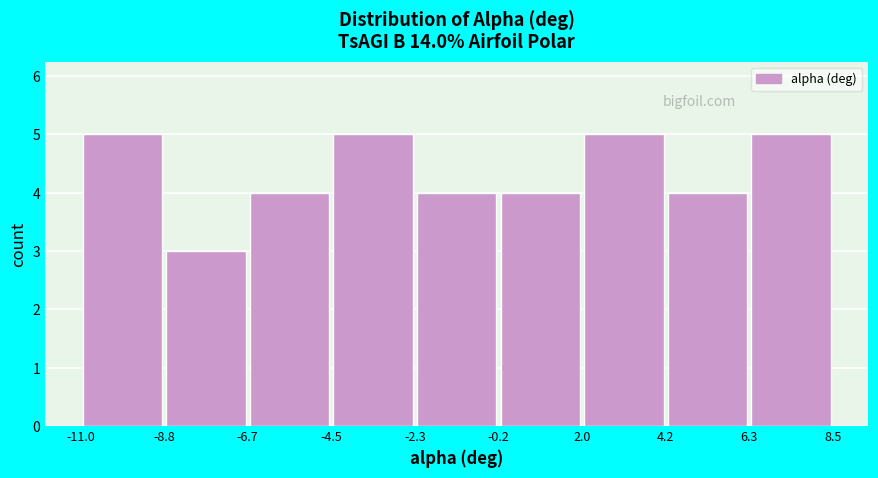

Reading left to right, list every bar in this chart as the range it spans on the x-axis followed by its height. The values are not printed on the chart, so give them approximately, as read against the axis.

-11.0 to -8.8: 5
-8.8 to -6.7: 3
-6.7 to -4.5: 4
-4.5 to -2.3: 5
-2.3 to -0.2: 4
-0.2 to 2.0: 4
2.0 to 4.2: 5
4.2 to 6.3: 4
6.3 to 8.5: 5